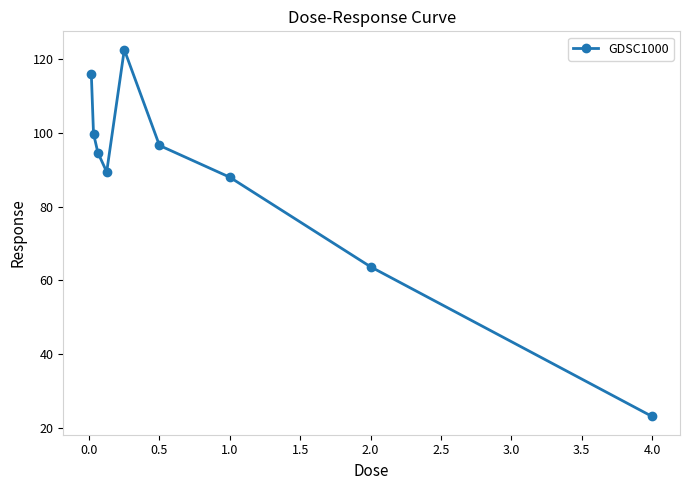

What is the difference between the second highest and minimum values?

93.0